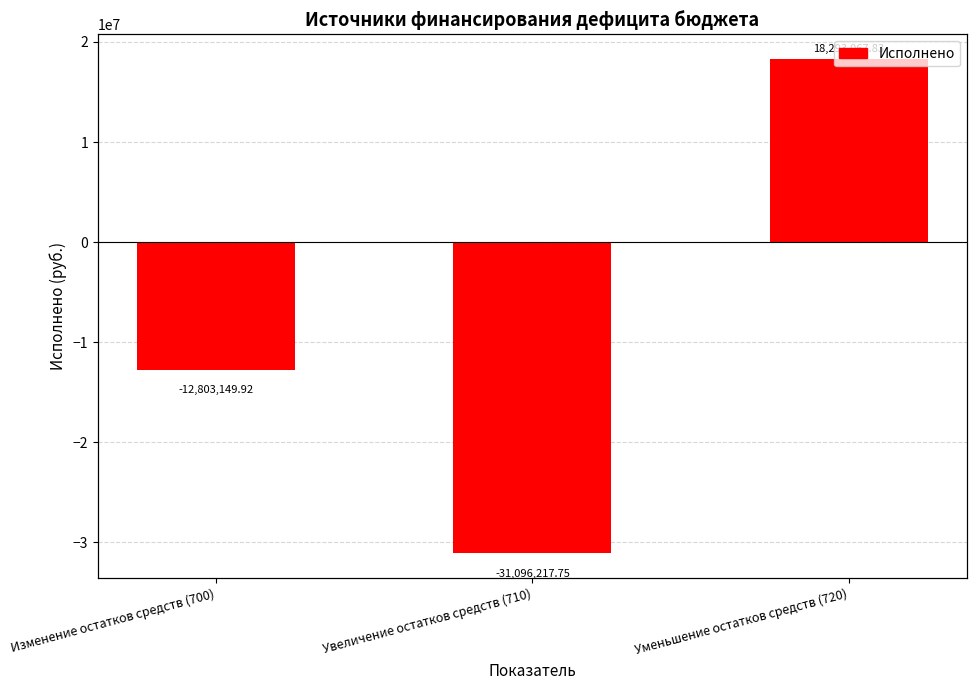

Rank the categories by value from highest to lowest.

Уменьшение остатков средств (720), Изменение остатков средств (700), Увеличение остатков средств (710)